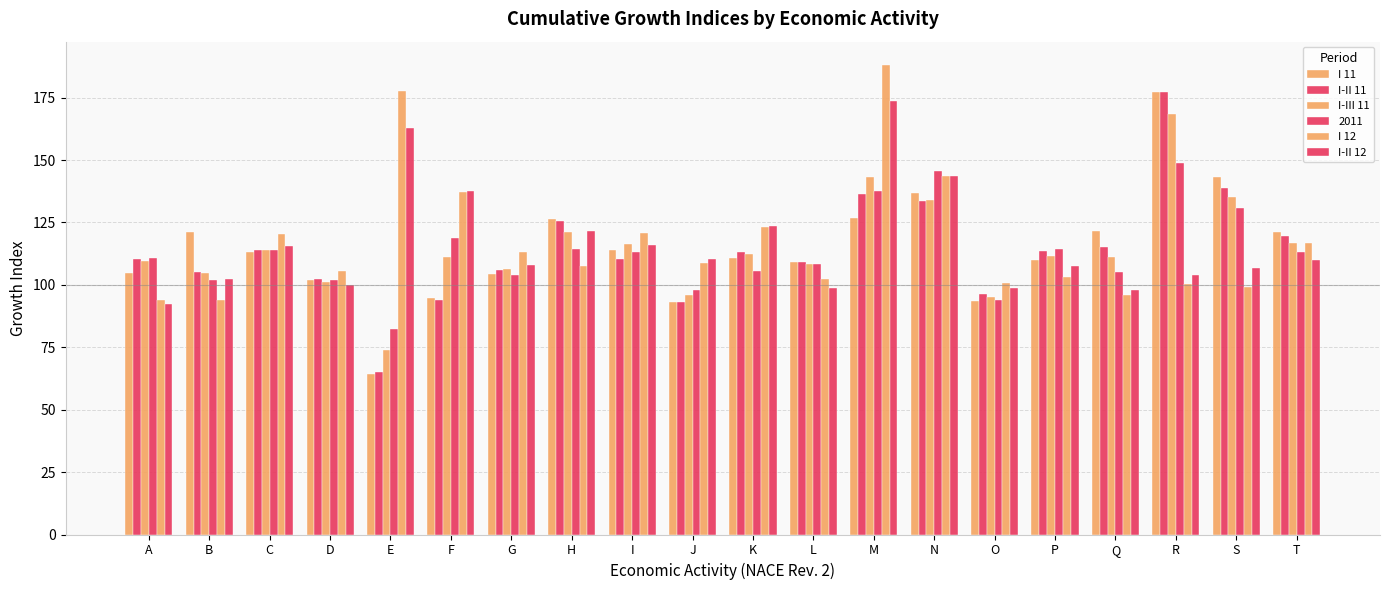

Count the number of categories in the chart.

20